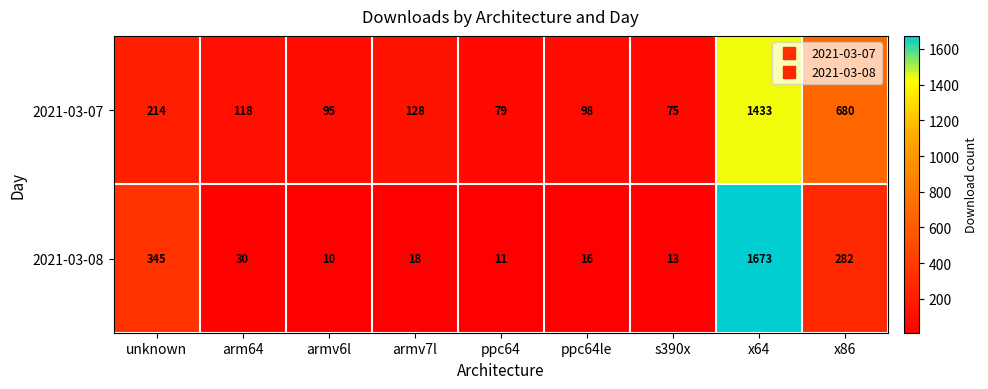

What is the minimum value shown in the chart?

10